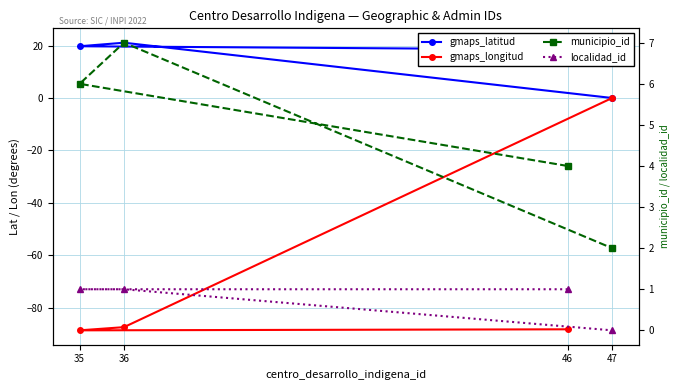

What is the spread (max minus min) of values at 46?

106.8